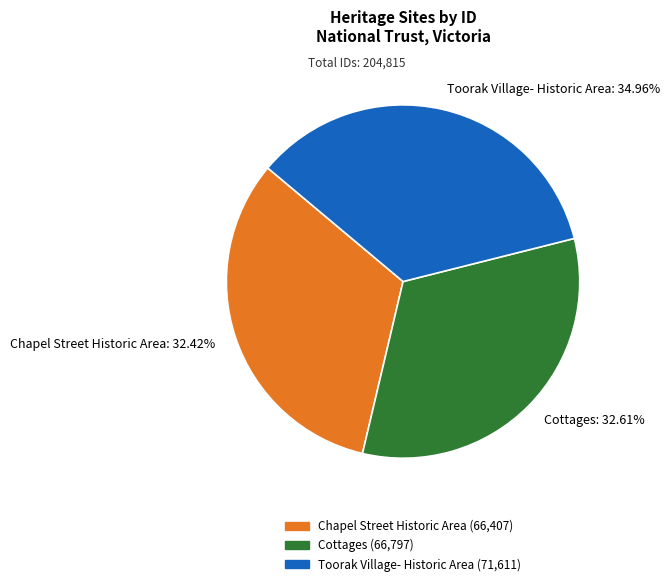

What percentage do Chapel Street Historic Area and Cottages together represent?

65.0%